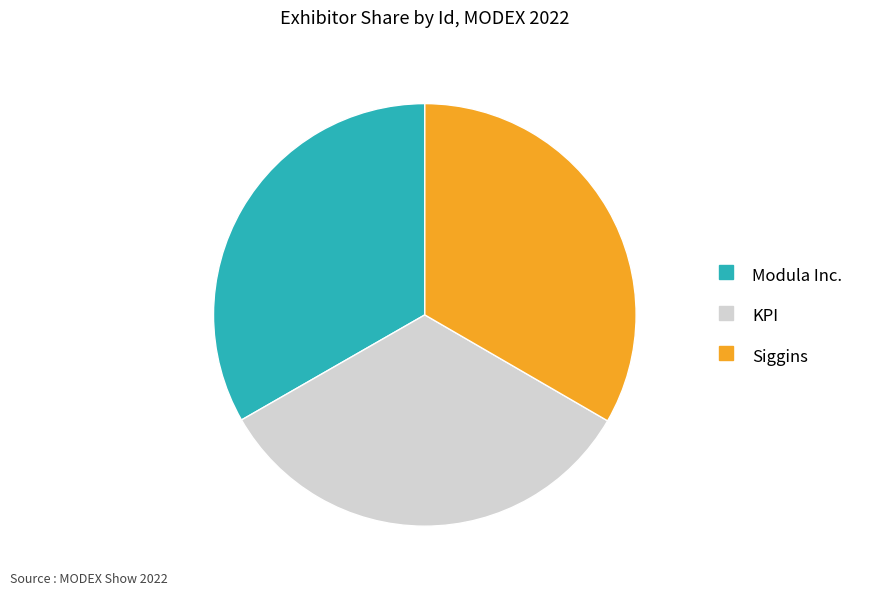

True or false: Modula Inc. accounts for 40% of the total.

False